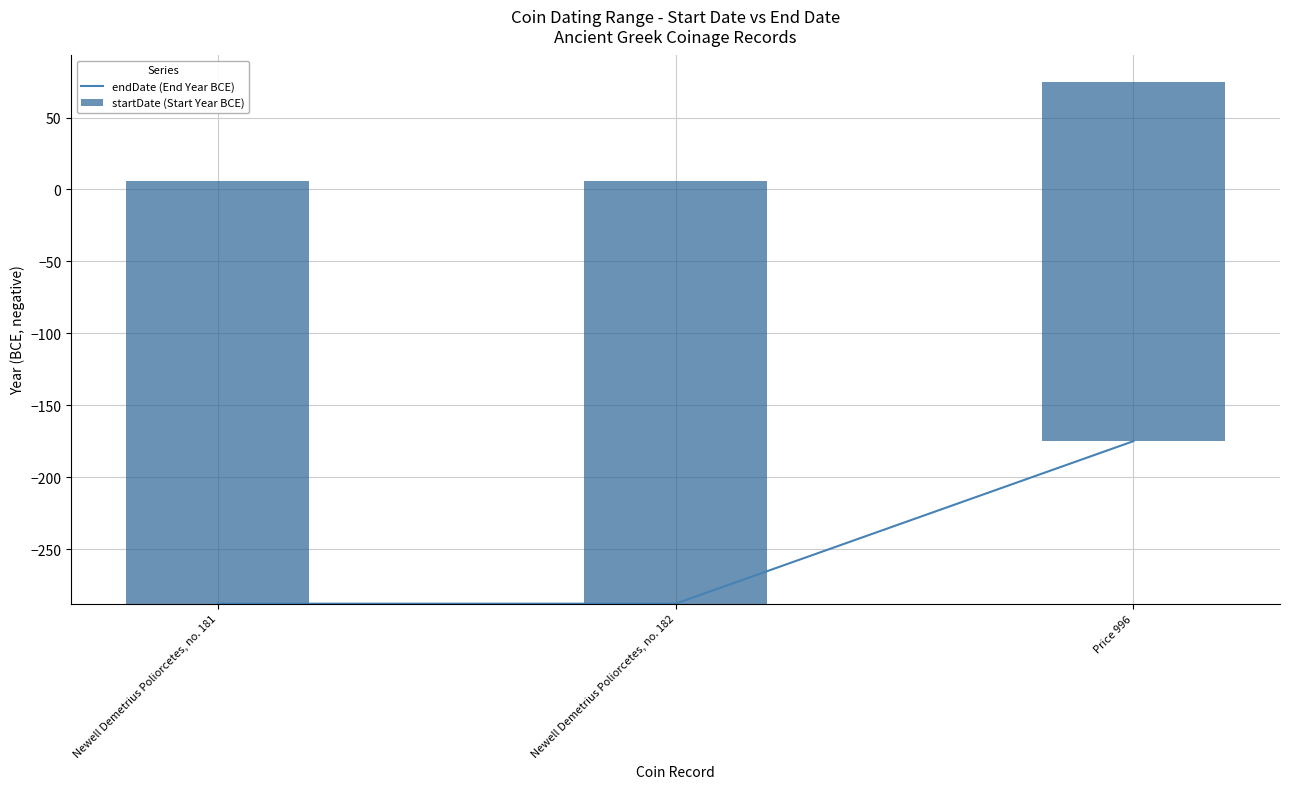

Reading left to right, list all the values displayed in this chart.

endDate (End Year BCE): Newell Demetrius Poliorcetes, no. 181=-288	Newell Demetrius Poliorcetes, no. 182=-288	Price 996=-175
startDate (Start Year BCE): Newell Demetrius Poliorcetes, no. 181=294	Newell Demetrius Poliorcetes, no. 182=294	Price 996=250